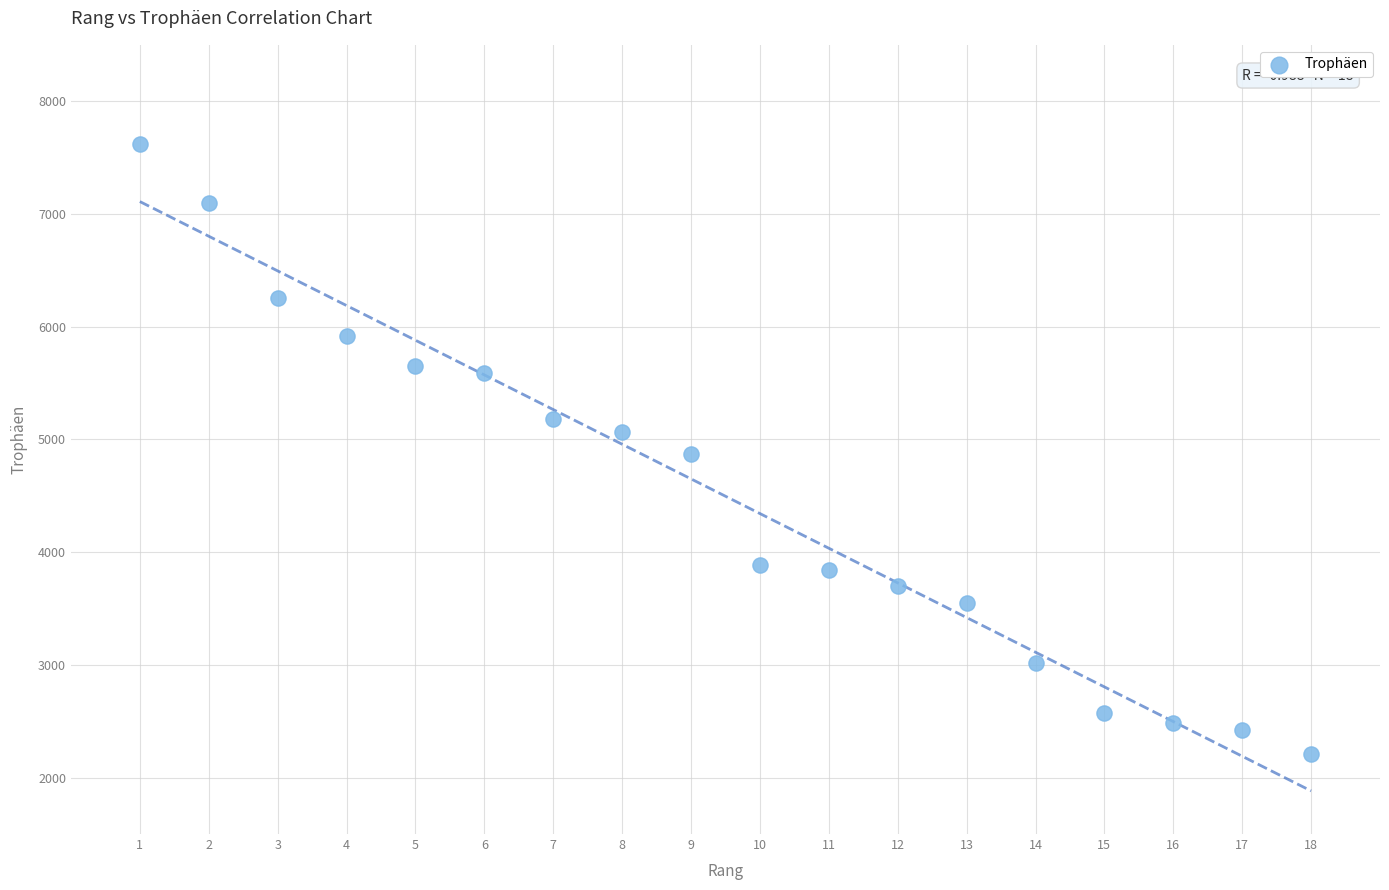

What is the range of X values (max minus min)?

17